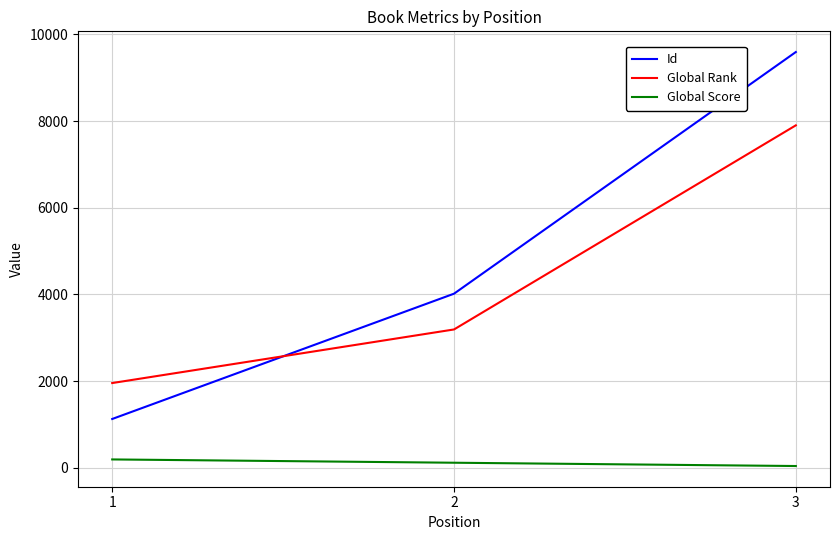

Is it true that Global Rank equals 13214 at 3?

False